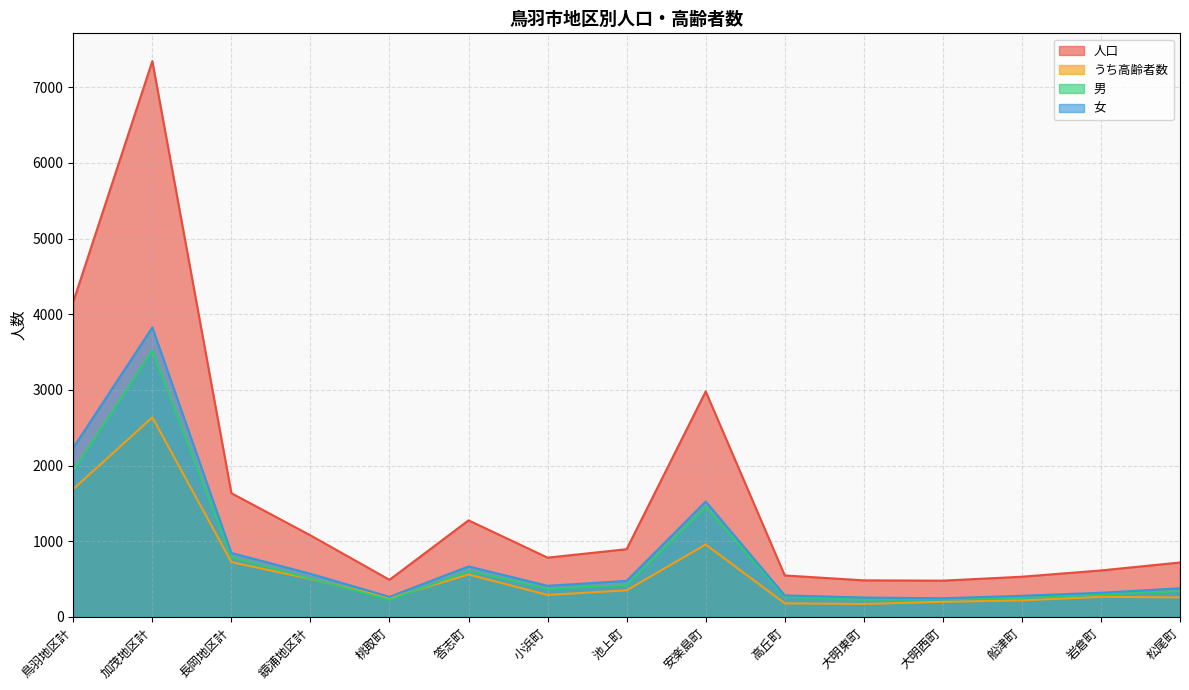

Is the value of 男 at 安楽島町 greater than the value of うち高齢者数 at 鏡浦地区計?

Yes